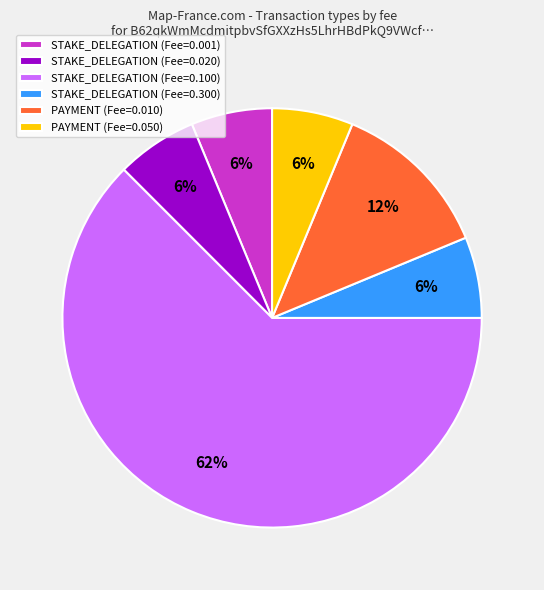

What is the majority slice?

STAKE_DELEGATION (Fee=0.100)